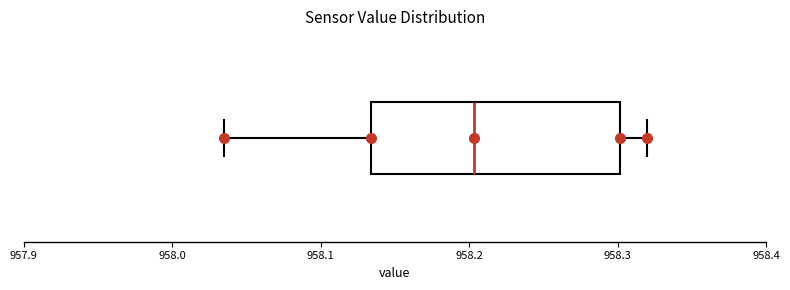

Where does the right whisker of the box end on the x-axis? The values are not printed on the chart, so give them approximately, as read against the axis.

958.32